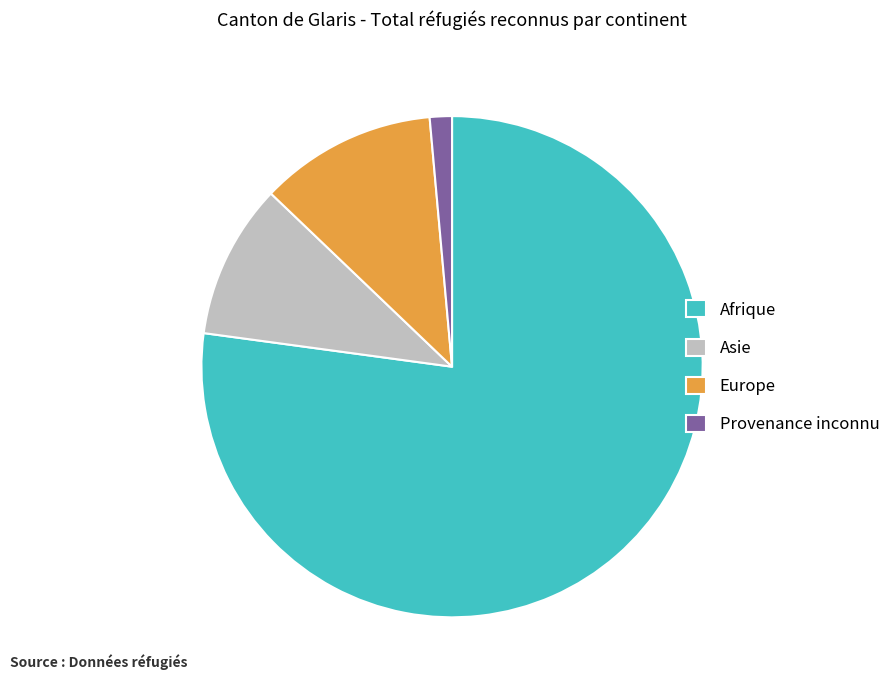

Between Europe and Provenance inconnu, which is larger?

Europe